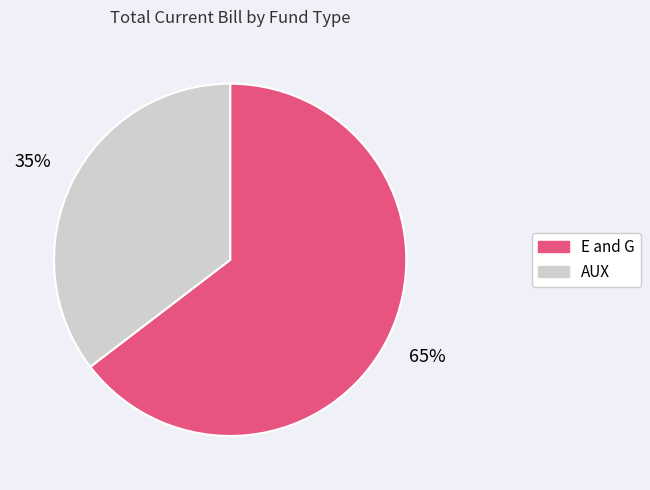

To the nearest percent, what portion does AUX represent?

35%